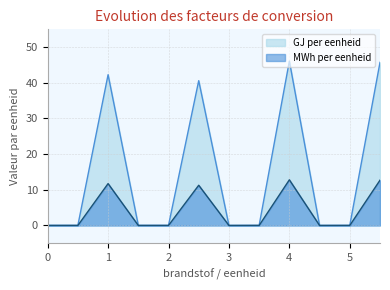

Rank the series at Lichte stookolie kg from highest to lowest value.

GJ per eenheid, MWh per eenheid